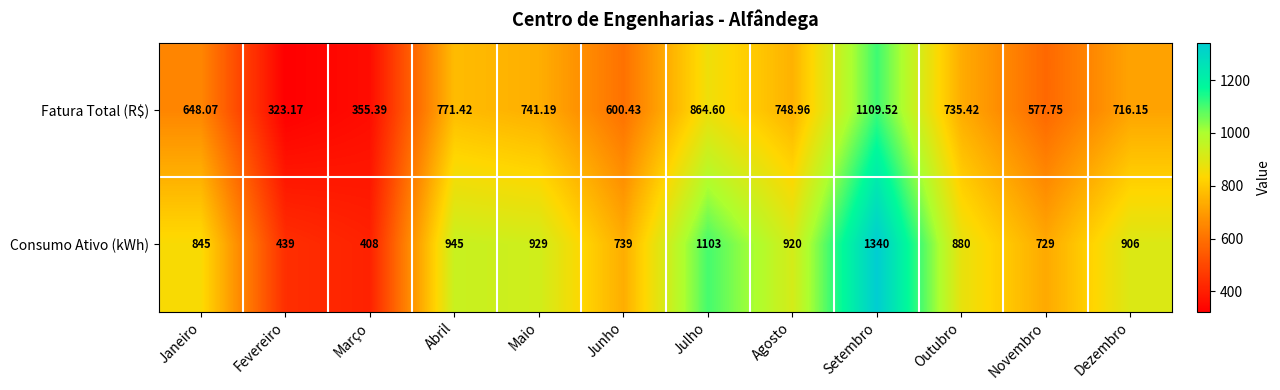

At which label does Consumo Ativo (kWh) reach its minimum?

Março